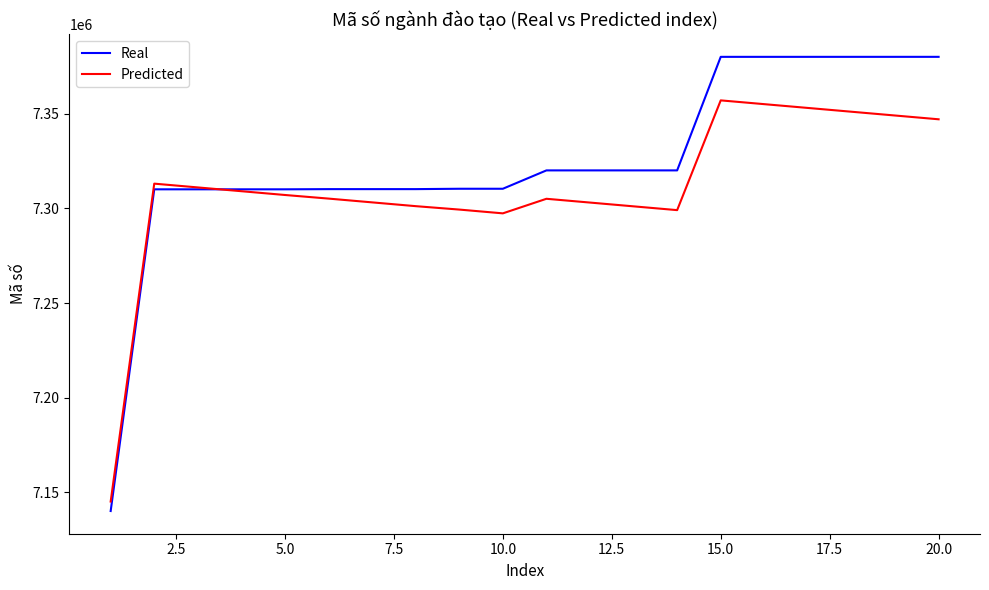

Which series has the largest total across all categories?

Real